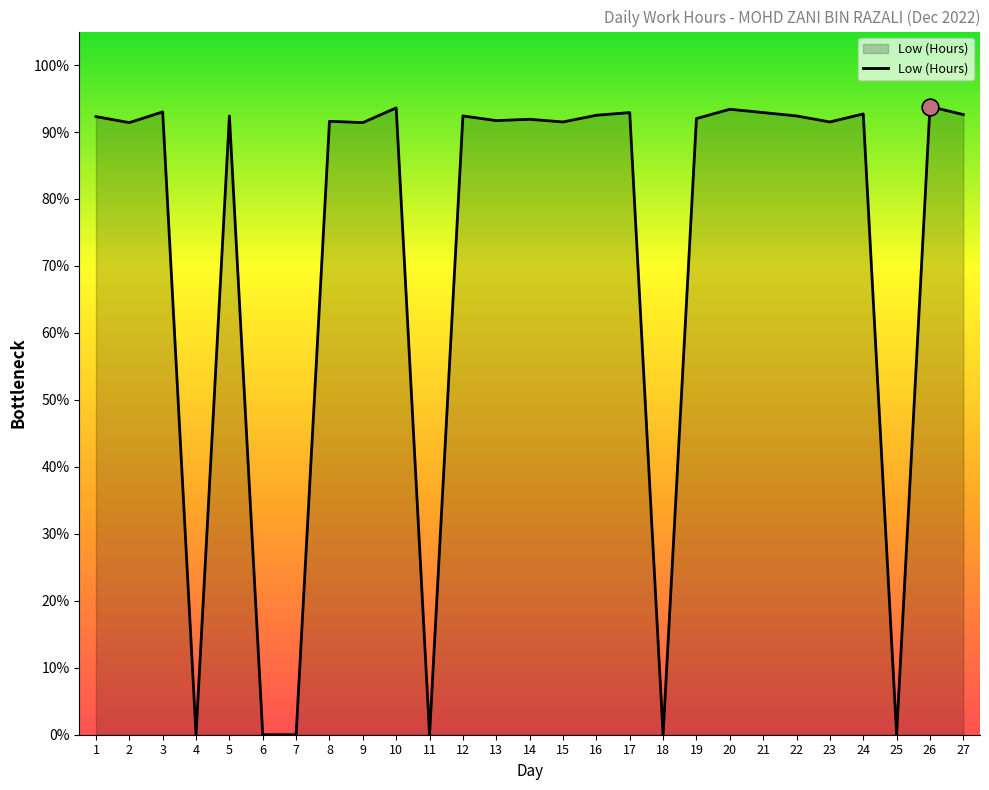

Does the chart have visible grid lines?

No